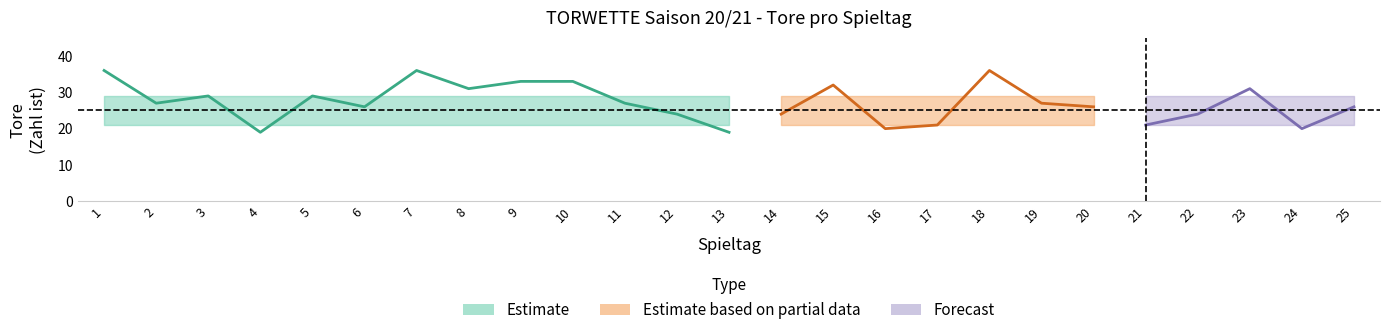

What is the minimum value for Zahl_soll_lower?

21